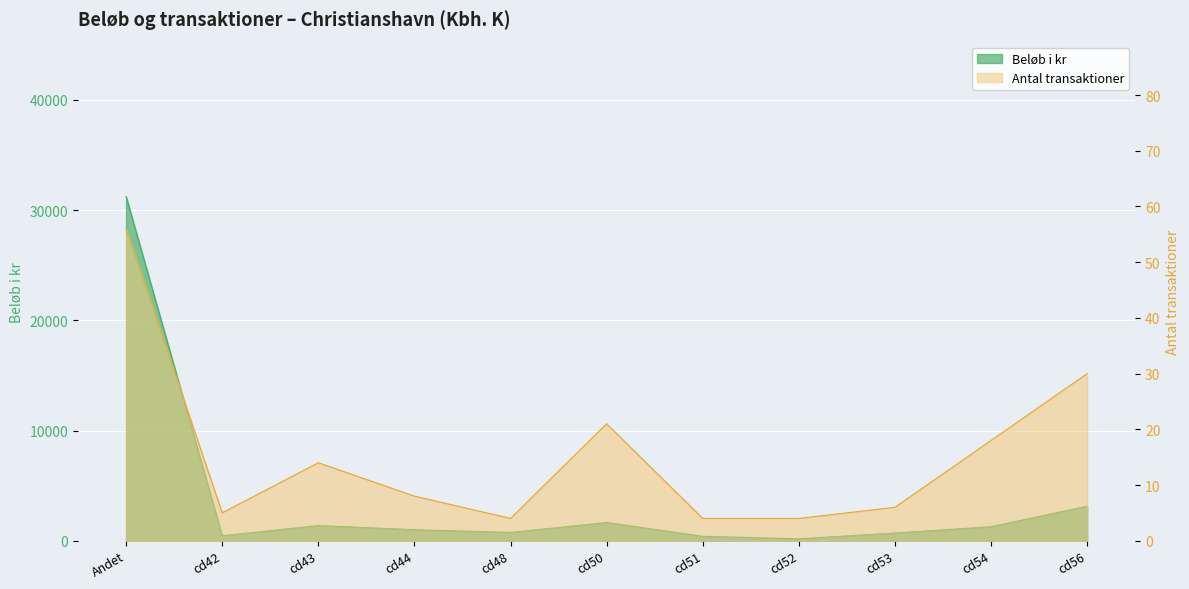

How many values in the Antal transaktioner series exceed 8?

5